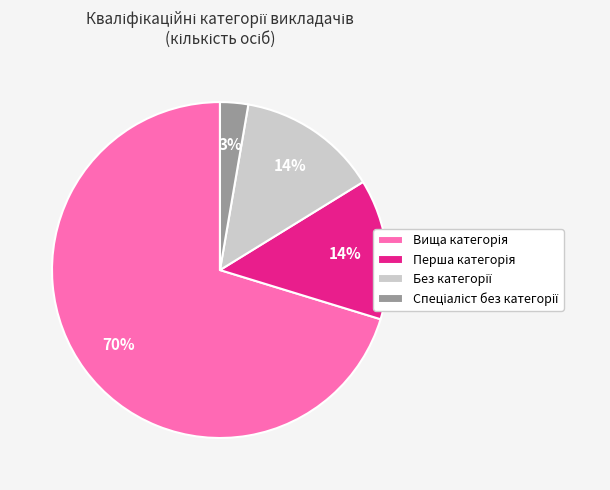

To the nearest percent, what is the average slice percentage?

25%